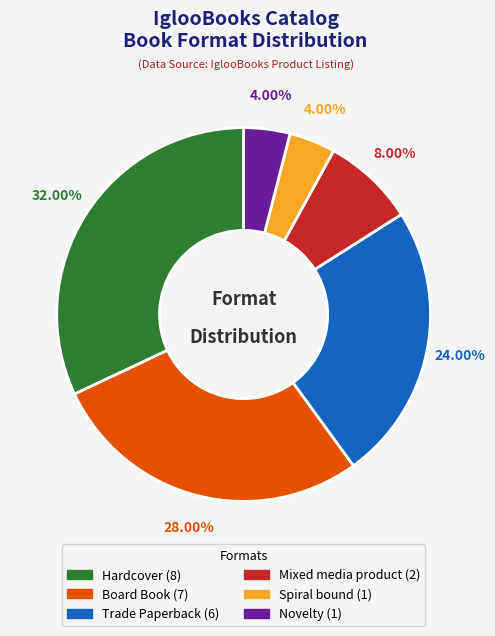

Approximately how many times larger is the value at Novelty compared to Spiral bound?

1.0